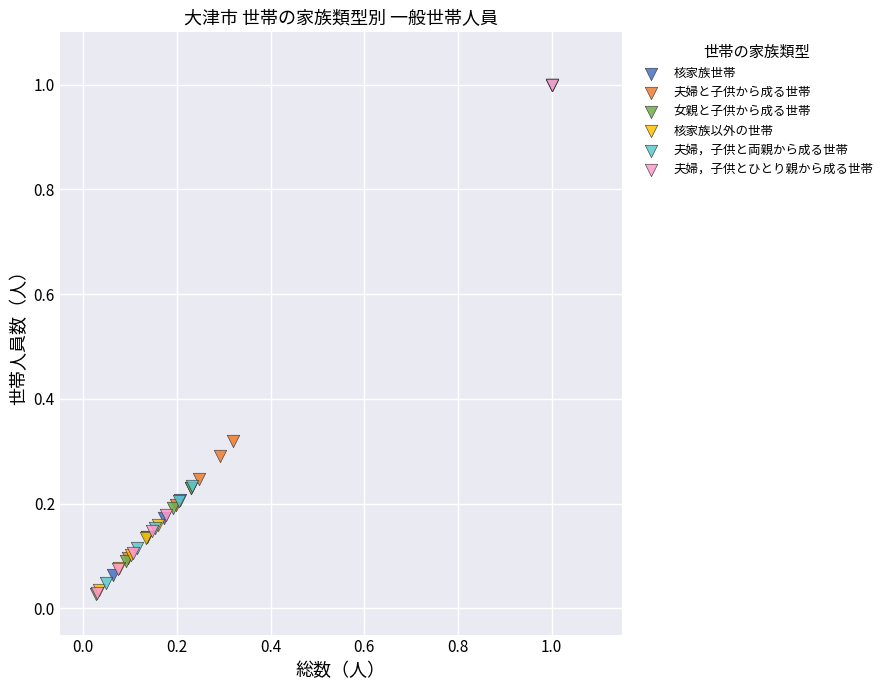

Which series has the widest spread of Y values?

女親と子供から成る世帯